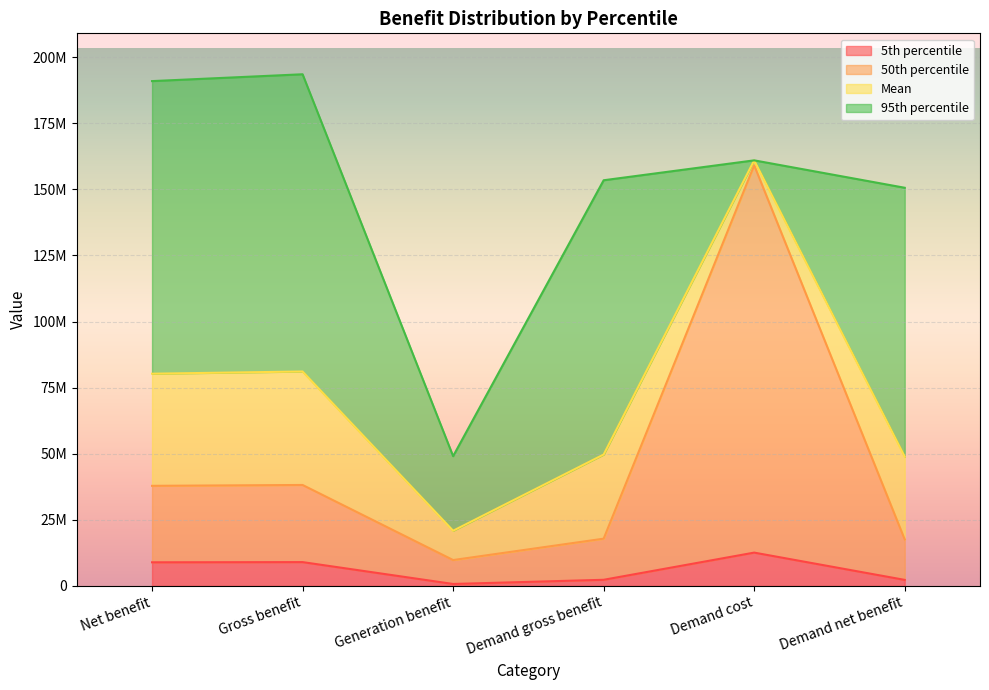

Is the value of 5th percentile at Generation benefit greater than the value of 50th percentile at Demand net benefit?

No